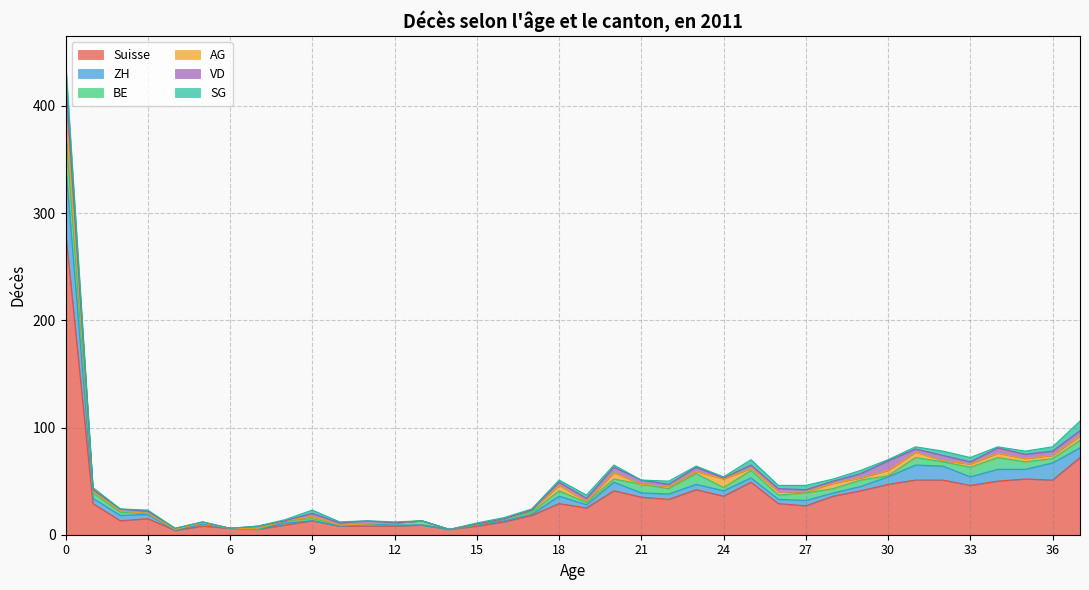

Reading left to right, extract all data points from this chart.

Suisse: 0=283	1=29	2=13	3=15	4=4	5=8	6=6	7=5	8=9	9=13	10=8	11=8	12=8	13=9	14=5	15=8	16=12	17=18	18=29	19=25	20=41	21=35	22=33	23=42	24=36	25=49	26=29	27=27	28=36	29=41	30=47	31=51	32=51	33=46	34=50	35=52	36=51	37=72
ZH: 0=63	1=5	2=5	3=4	4=0	5=2	6=0	7=0	8=2	9=0	10=0	11=2	12=1	13=0	14=0	15=1	16=1	17=1	18=7	19=3	20=8	21=4	22=5	23=5	24=5	25=4	26=4	27=5	28=3	29=4	30=7	31=14	32=13	33=8	34=11	35=9	36=16	37=9
BE: 0=34	1=5	2=3	3=1	4=1	5=1	6=0	7=0	8=2	9=2	10=1	11=0	12=2	13=4	14=0	15=0	16=2	17=2	18=5	19=2	20=3	21=8	22=5	23=10	24=3	25=7	26=4	27=7	28=4	29=6	30=1	31=7	32=4	33=9	34=11	35=7	36=4	37=7
AG: 0=23	1=2	2=1	3=0	4=0	5=0	6=0	7=1	8=0	9=2	10=0	11=0	12=0	13=0	14=0	15=1	16=0	17=2	18=5	19=1	20=6	21=0	22=2	23=2	24=8	25=2	26=3	27=1	28=5	29=2	30=5	31=5	32=1	33=3	34=4	35=3	36=3	37=4
VD: 0=24	1=1	2=2	3=2	4=1	5=1	6=0	7=2	8=0	9=3	10=2	11=3	12=0	13=0	14=0	15=0	16=0	17=0	18=3	19=3	20=5	21=4	22=2	23=4	24=1	25=3	26=3	27=2	28=2	29=4	30=9	31=3	32=5	33=2	34=5	35=4	36=4	37=5
SG: 0=16	1=2	2=0	3=1	4=0	5=0	6=0	7=0	8=1	9=3	10=1	11=0	12=1	13=0	14=0	15=1	16=1	17=1	18=2	19=3	20=2	21=0	22=3	23=1	24=1	25=5	26=3	27=4	28=2	29=3	30=1	31=2	32=4	33=4	34=1	35=3	36=4	37=9